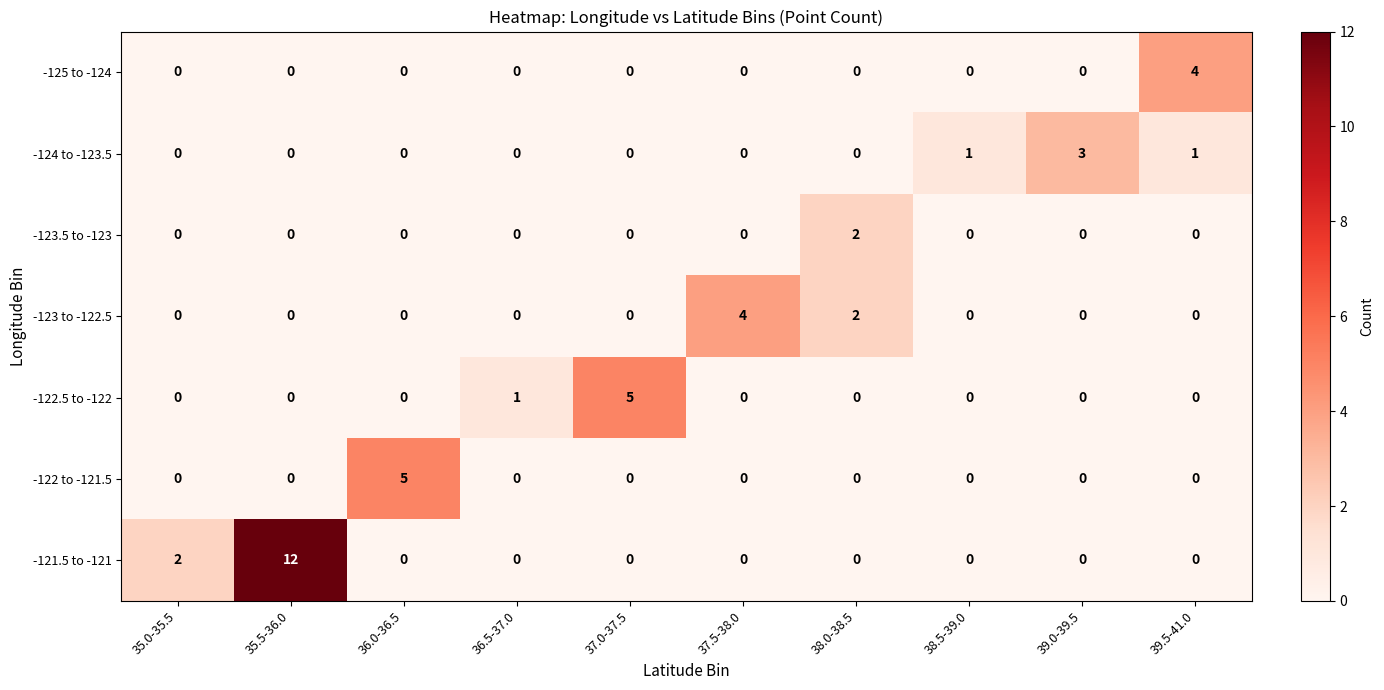

What is the difference between the maximum and minimum values in the -124 to -123.5 series?

3